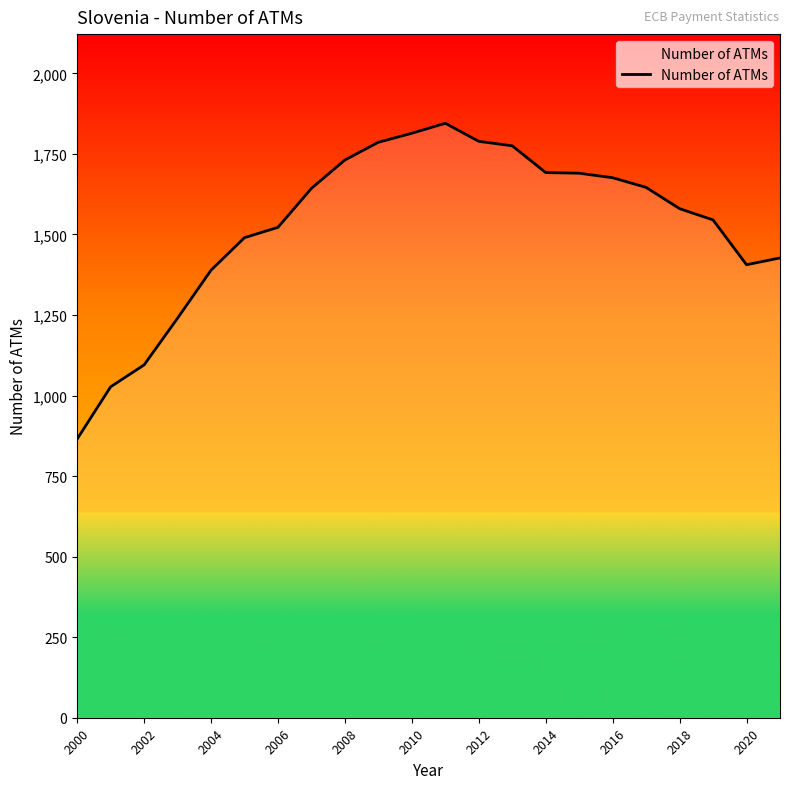

What is the greatest value displayed?

1845